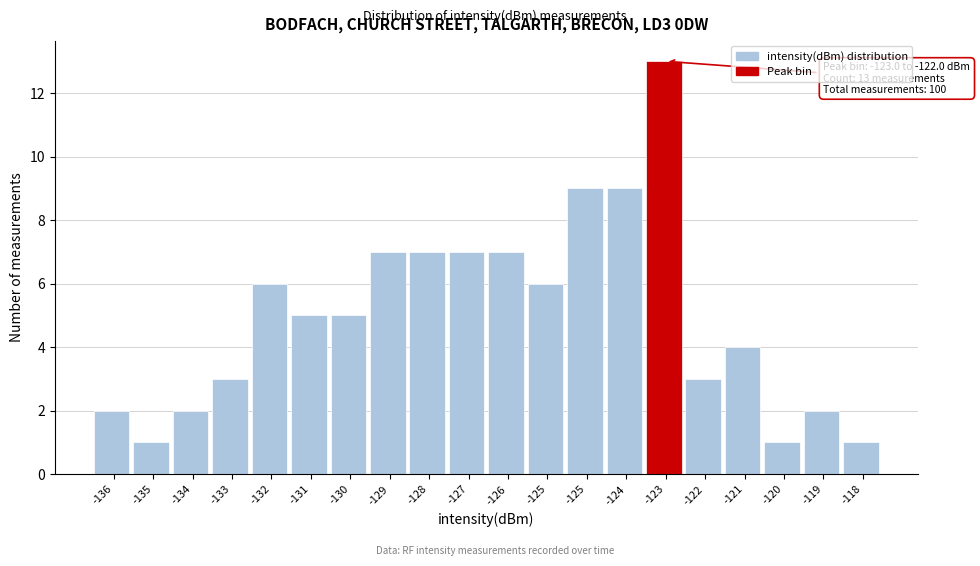

Count the number of data series in this chart.

1